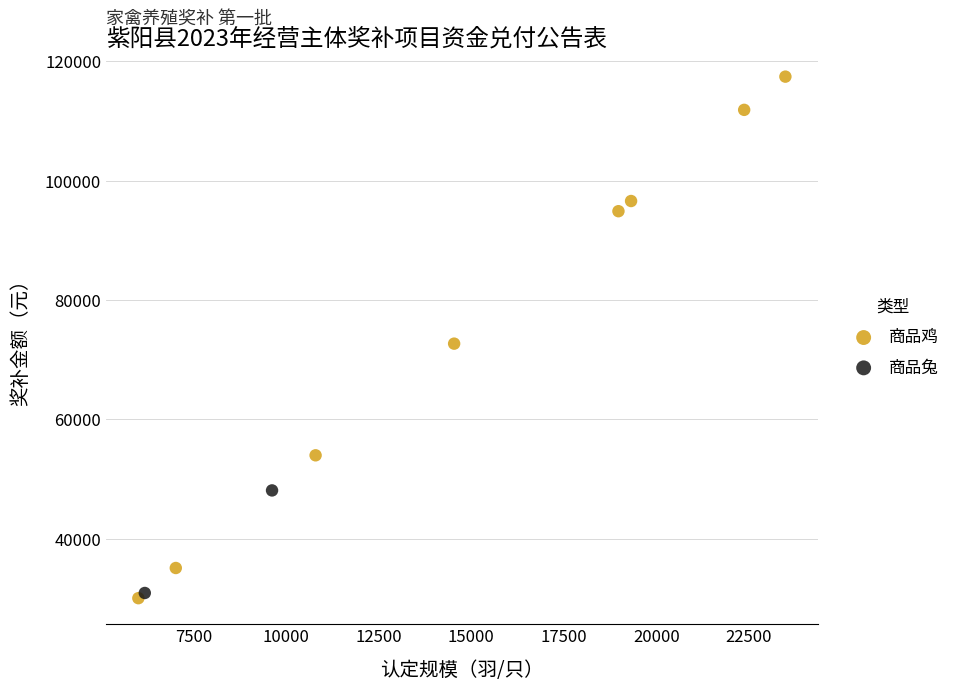

Which series contains the lowest Y value?

商品鸡